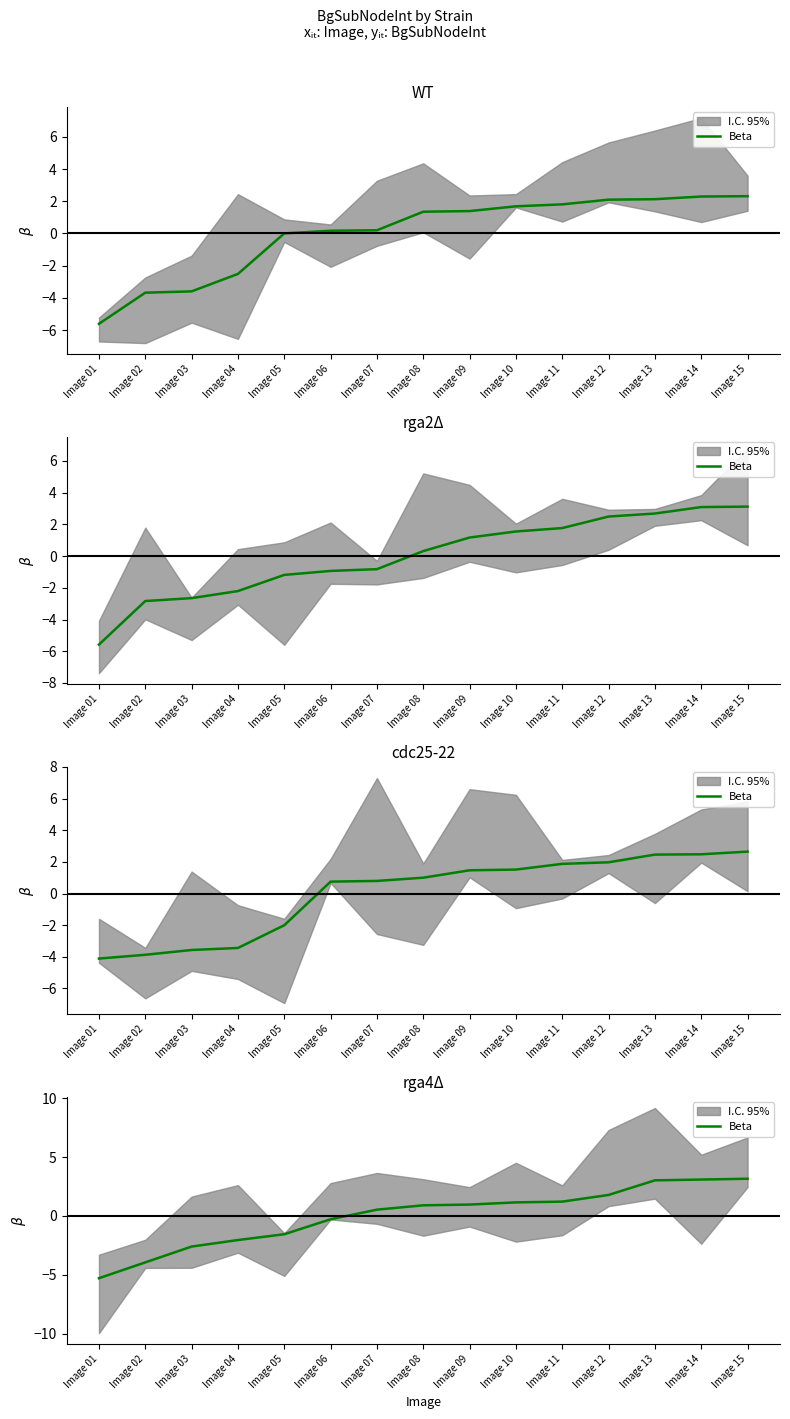

List the labels in order of value, smallest first.

Image 01, Image 02, Image 03, Image 04, Image 05, Image 06, Image 07, Image 08, Image 09, Image 10, Image 11, Image 12, Image 13, Image 14, Image 15